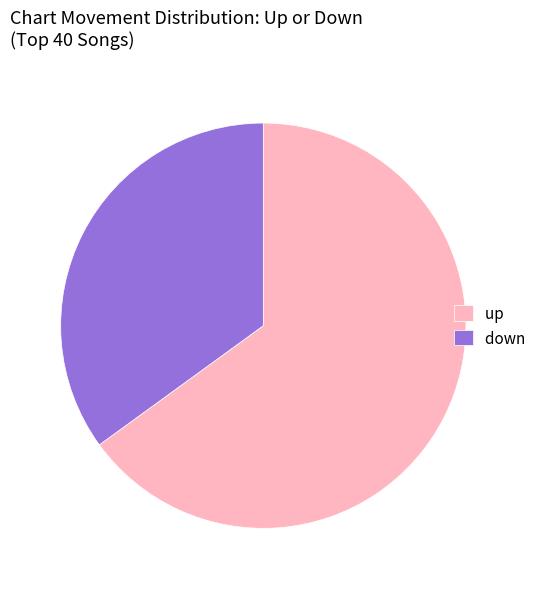

What is the ratio of the value at up to the value at down?

1.9